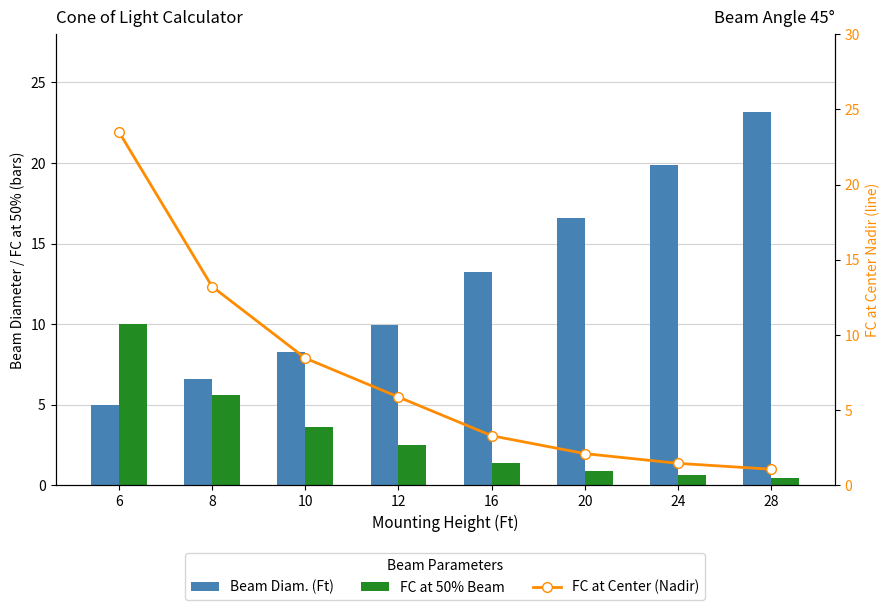

Between 20 and 10, which is larger?

20